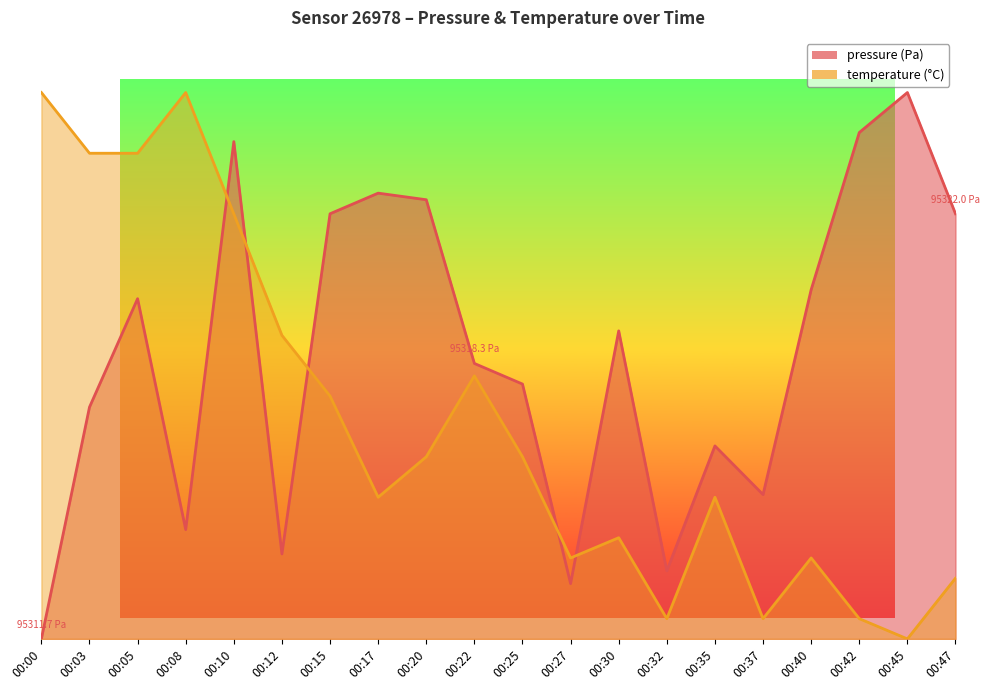

What is the difference between the highest and lowest values at 00:30?

37.9